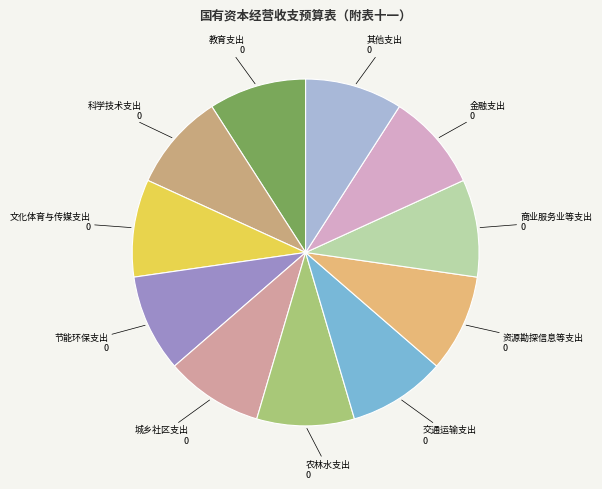

Approximately how many times larger is the value at 农林水支出 compared to 文化体育与传媒支出?

1.0